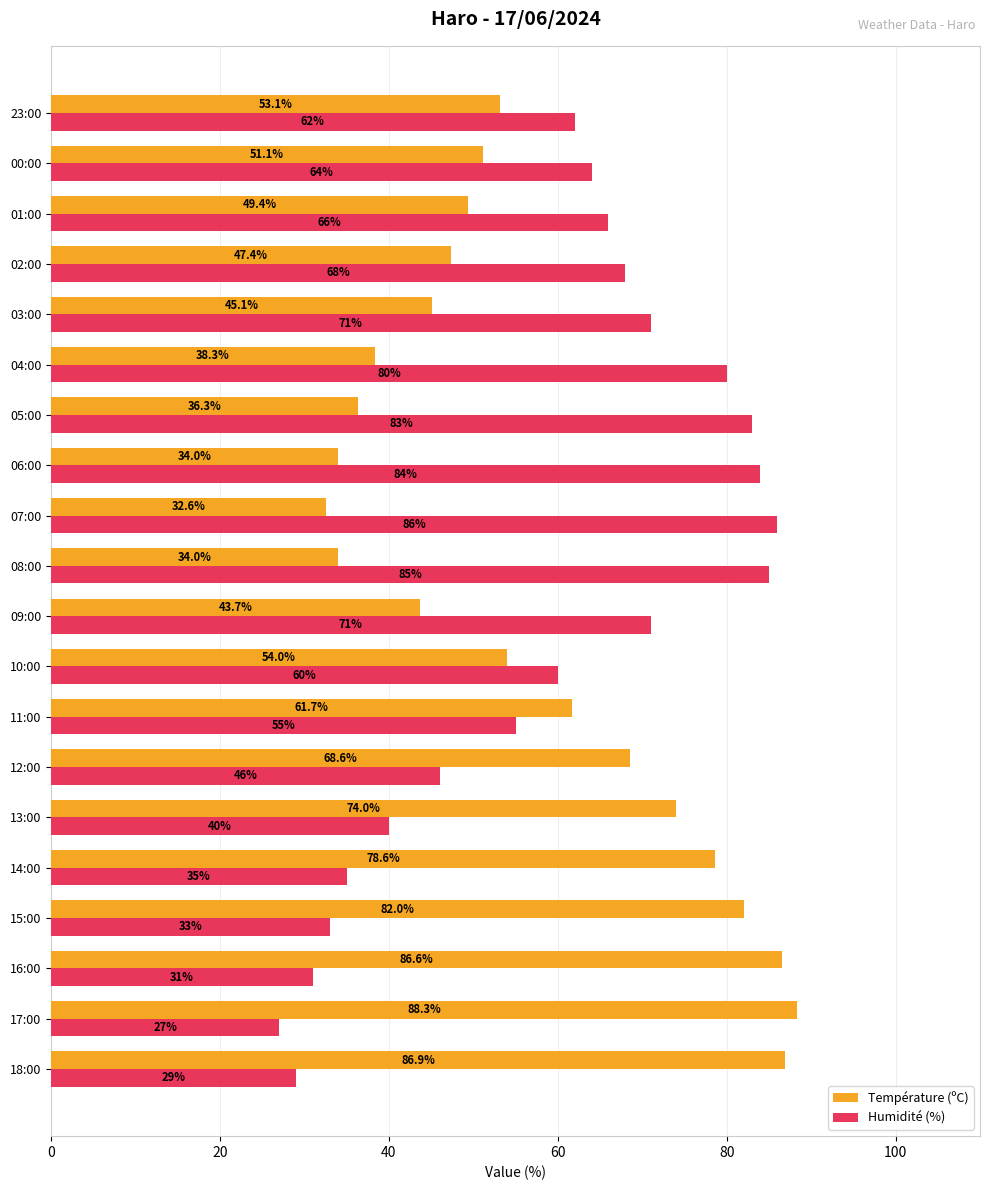

What is the difference between the Humidité (%) values at 11:00 and 05:00?

28.0